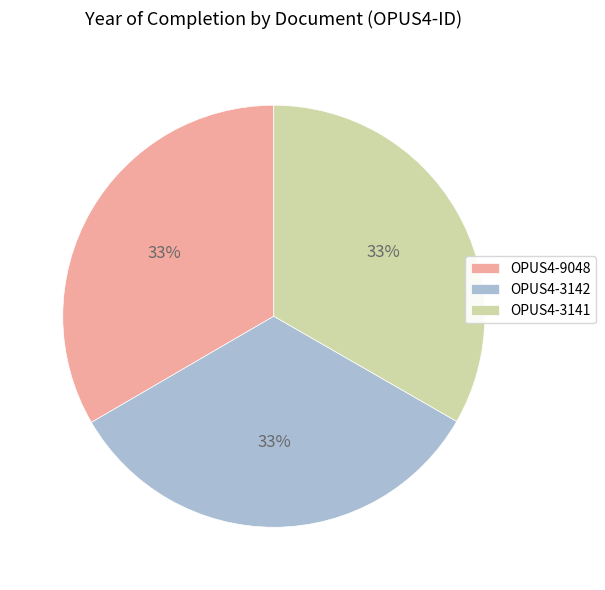

Is the sum of OPUS4-9048 and OPUS4-3142 greater than half?

Yes